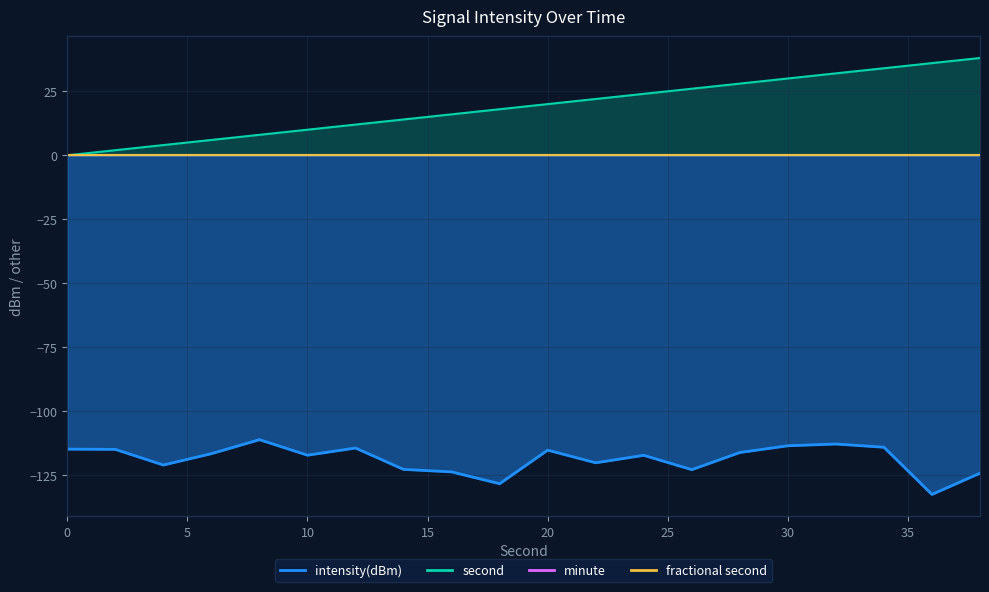

What is the spread (max minus min) of values at 36?

168.4